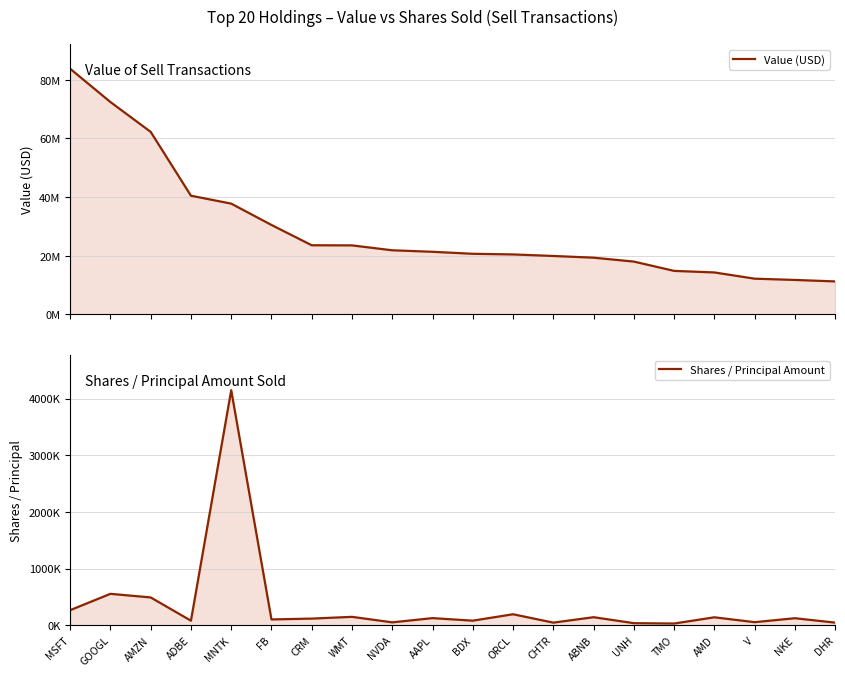

Is it true that Value (USD) equals 21357808 at AAPL?

True